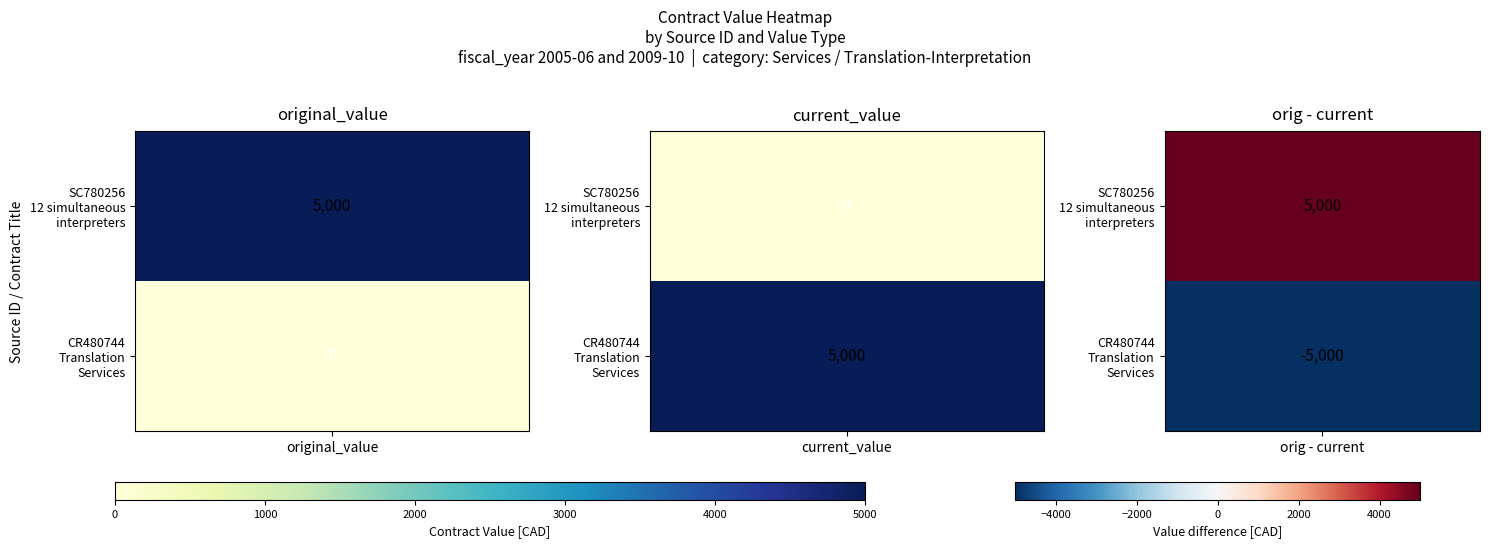

List the labels in order of CR480744 value, largest first.

current_value, original_value